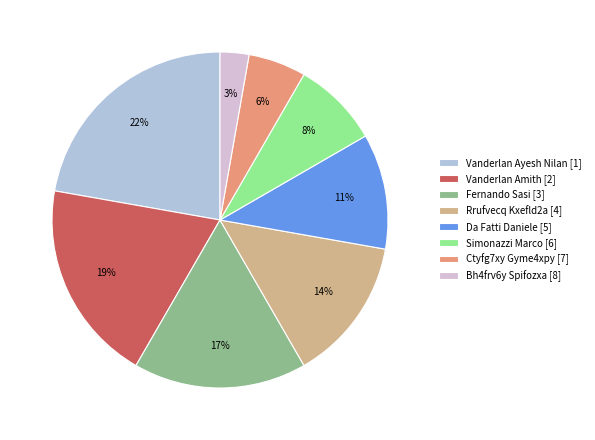

Is there any slice that represents more than half of the pie?

No